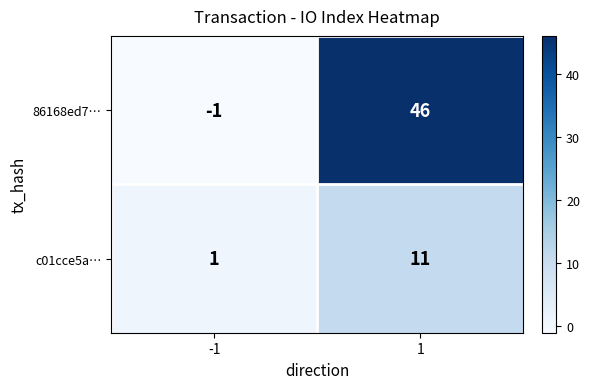

What is the maximum value for 86168ed7…?

46